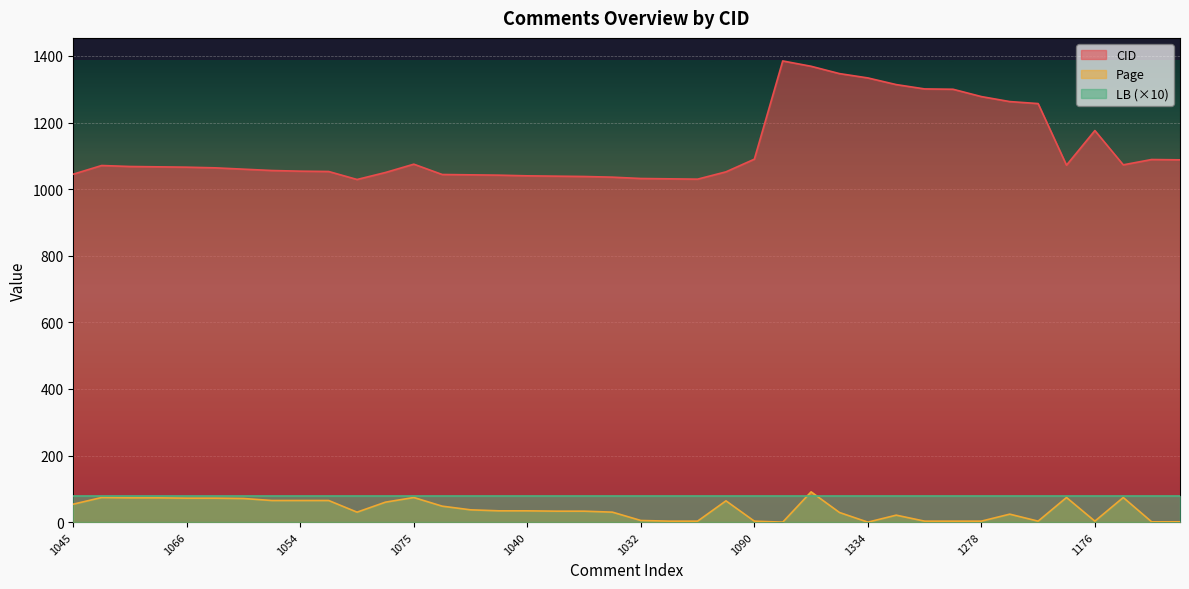

What is the total value across all series at 1066?

1218